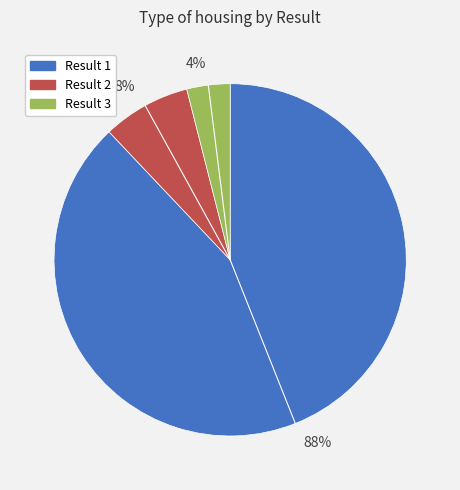

True or false: Result 1 accounts for 88% of the total.

True